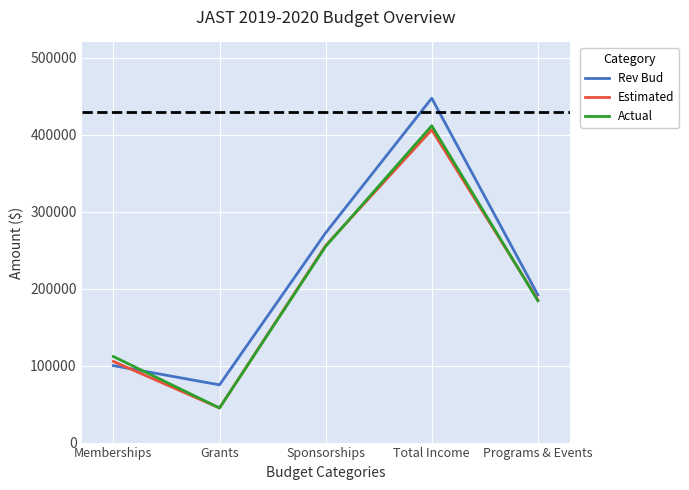

Reading right to left, list all the values displayed in this chart.

Rev Bud: Programs & Events=192000	Total Income=447500	Sponsorships=272500	Grants=75000	Memberships=100000
Estimated: Programs & Events=185561	Total Income=406413	Sponsorships=255984	Grants=45000	Memberships=105429
Actual: Programs & Events=184322	Total Income=411740	Sponsorships=254918	Grants=45000	Memberships=111822